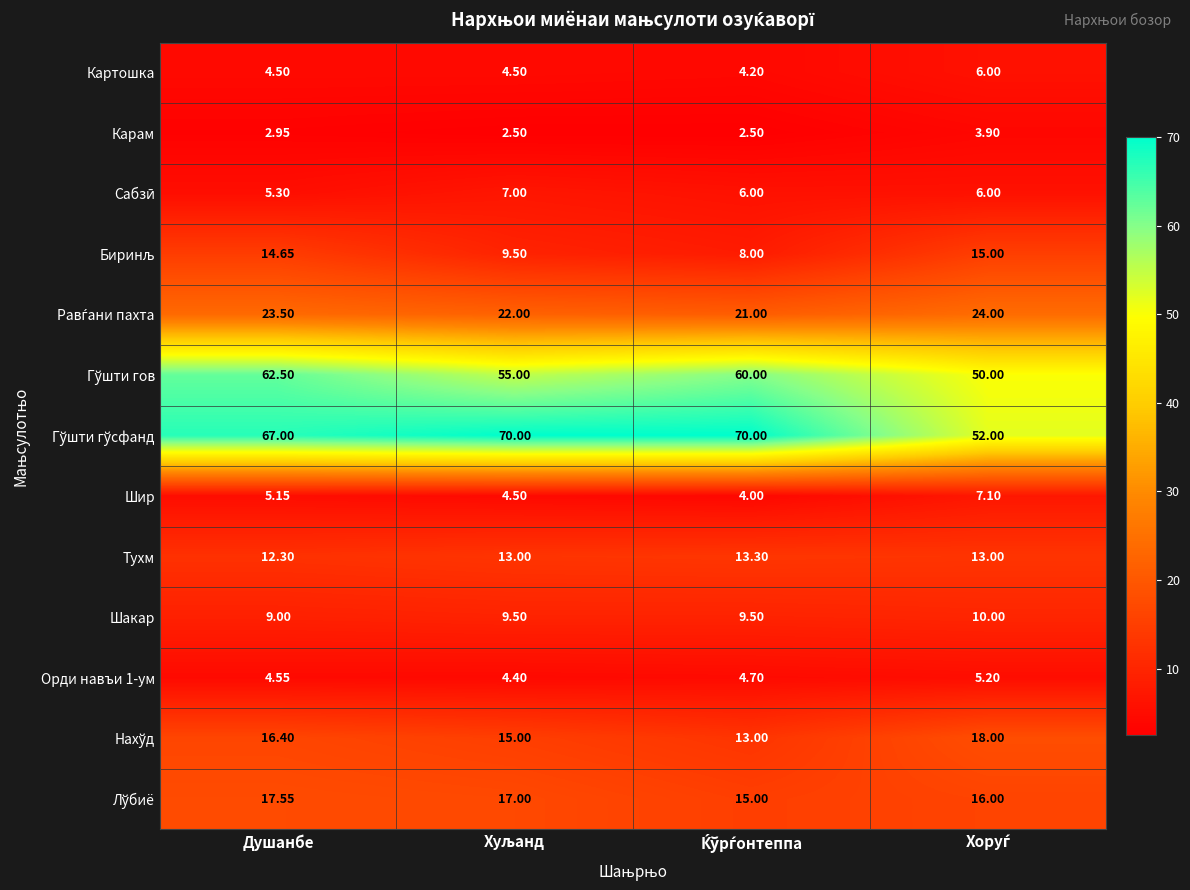

At which category is the sum across all series the highest?

Душанбе